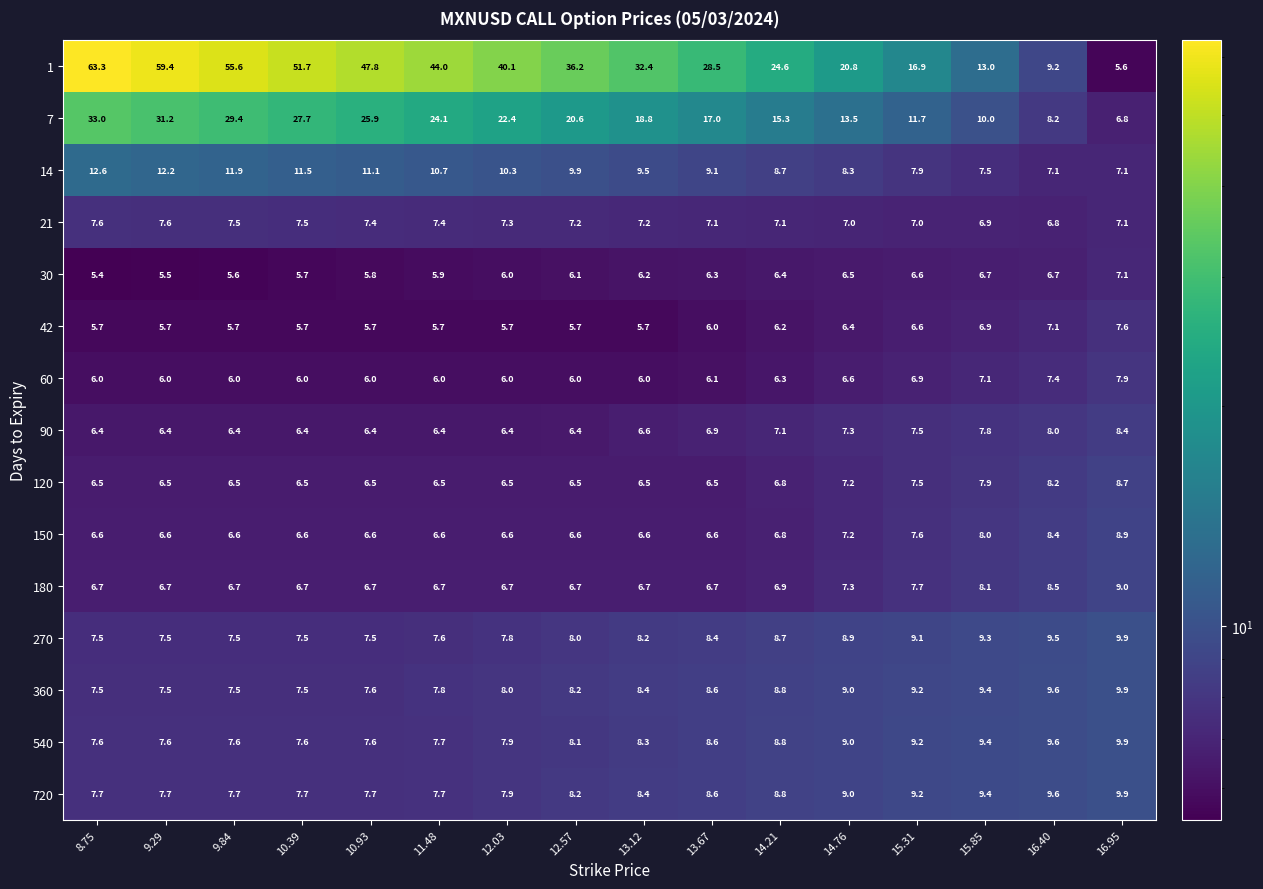

At which label does 1 first exceed 36?

8.75